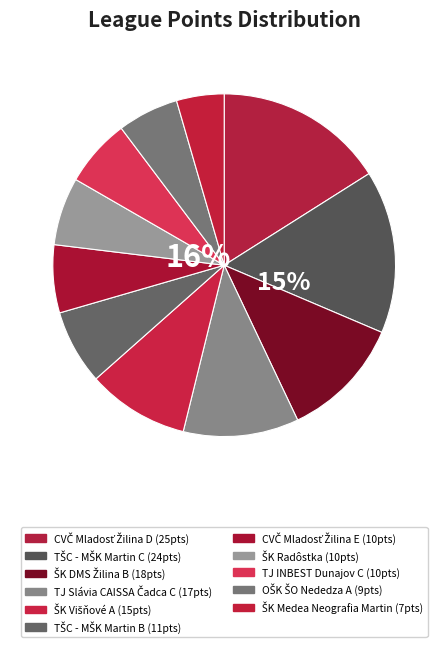

What percentage do ŠK Medea Neografia Martin and TŠC - MŠK Martin B together represent?

11.5%